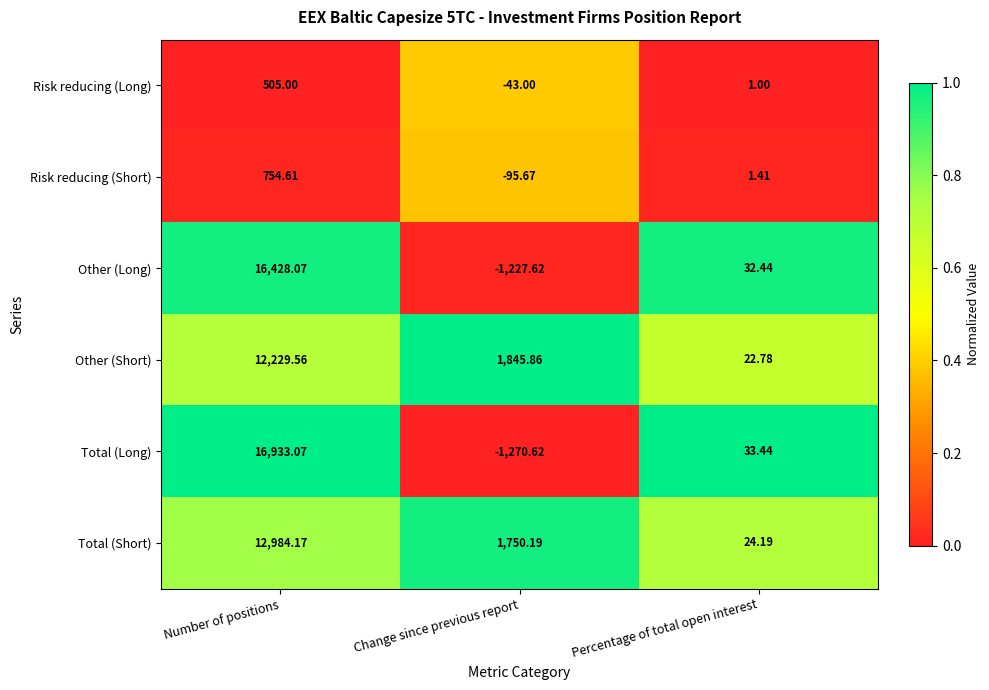

At which category is the sum across all series the highest?

Number of positions